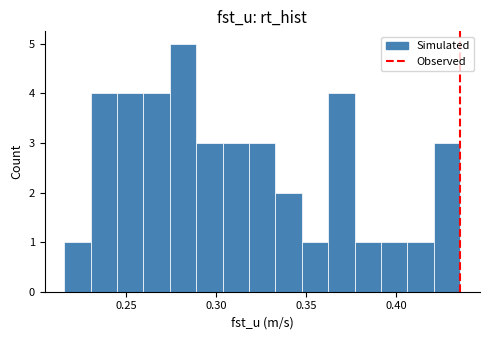

Around what value on the x-axis is the tallest bar? Give the approximate position of its centre, as read against the axis.

0.280